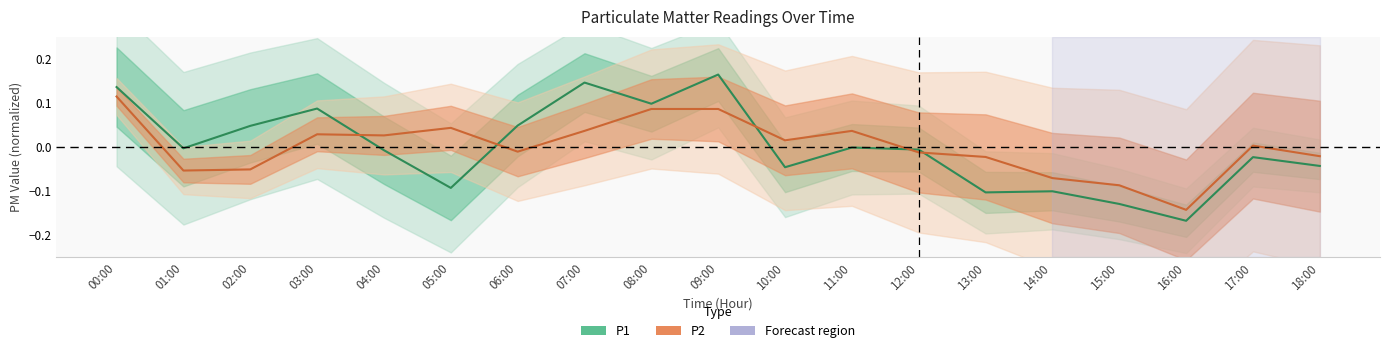

Reading right to left, list all the values displayed in this chart.

P1: 18:00=-0.0	17:00=-0.0	16:00=-0.2	15:00=-0.1	14:00=-0.1	13:00=-0.1	12:00=-0.0	11:00=-0.0	10:00=-0.0	09:00=0.2	08:00=0.1	07:00=0.1	06:00=0.0	05:00=-0.1	04:00=-0.0	03:00=0.1	02:00=0.0	01:00=-0.0	00:00=0.1
P2: 18:00=-0.0	17:00=0.0	16:00=-0.1	15:00=-0.1	14:00=-0.1	13:00=-0.0	12:00=-0.0	11:00=0.0	10:00=0.0	09:00=0.1	08:00=0.1	07:00=0.0	06:00=-0.0	05:00=0.0	04:00=0.0	03:00=0.0	02:00=-0.1	01:00=-0.1	00:00=0.1